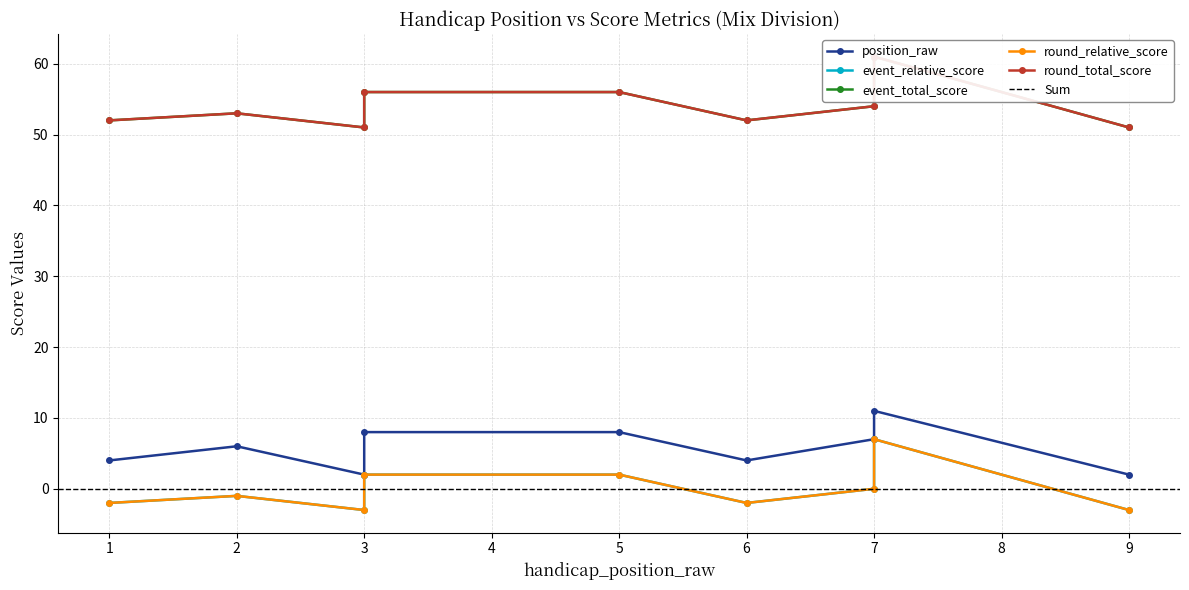

Which series has the largest range (max minus min)?

event_relative_score